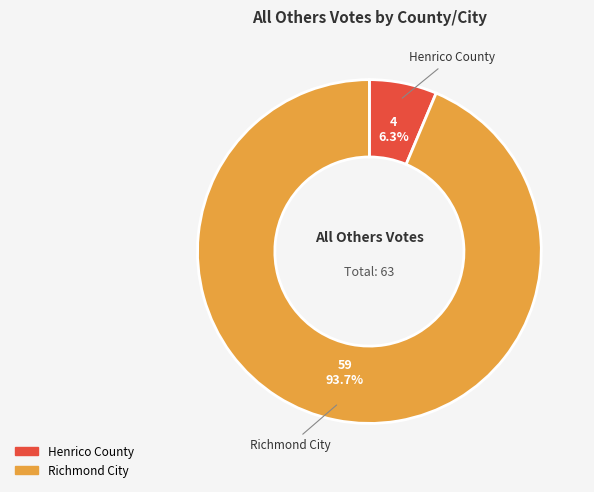

What percentage is the Richmond City slice, to the nearest percent?

94%